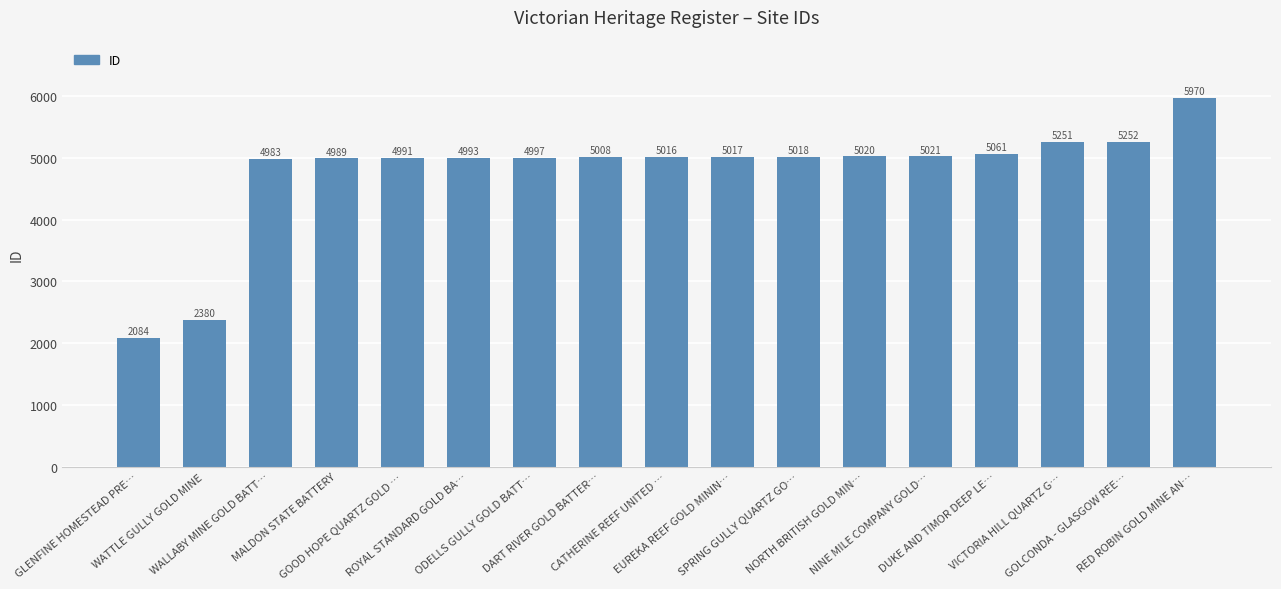

How many bars are there in total?

17